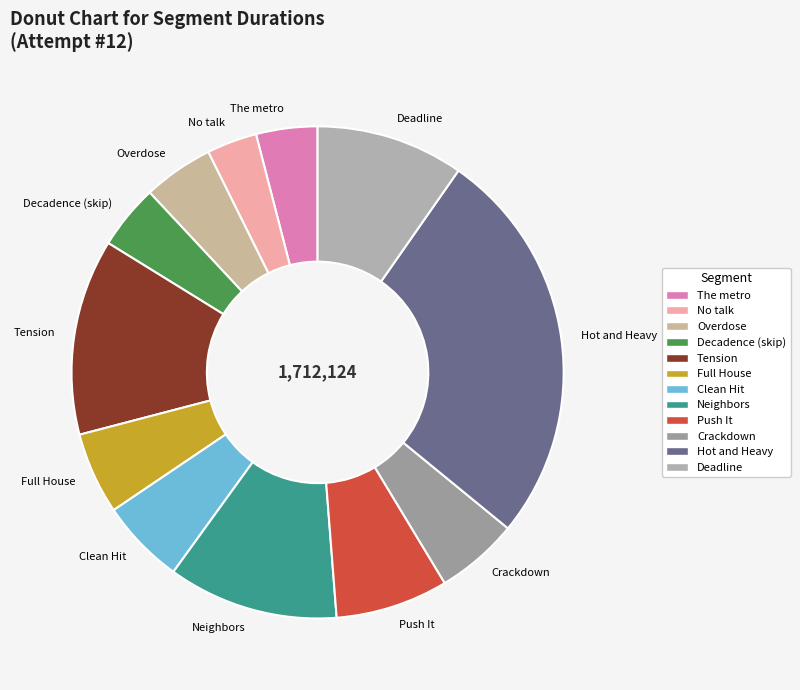

Between Decadence (skip) and Crackdown, which is larger?

Crackdown